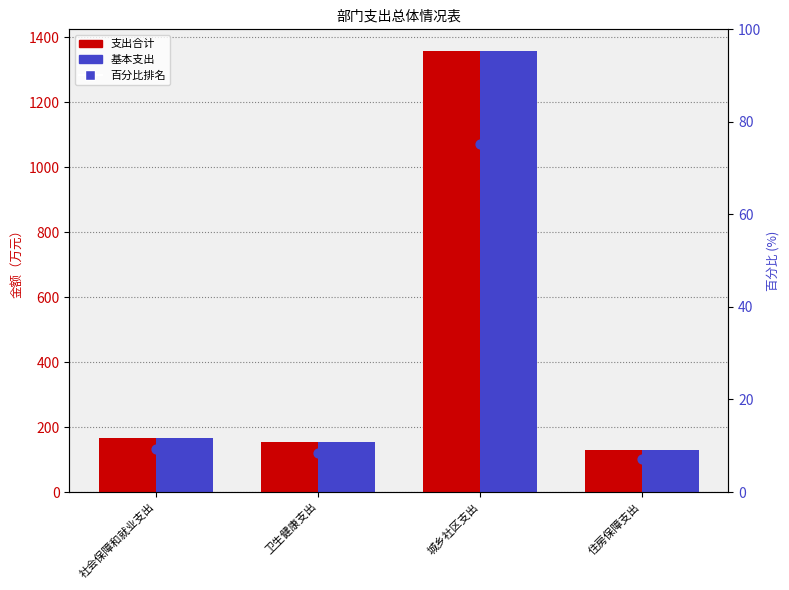

Which series contains the highest Y value?

支出合计